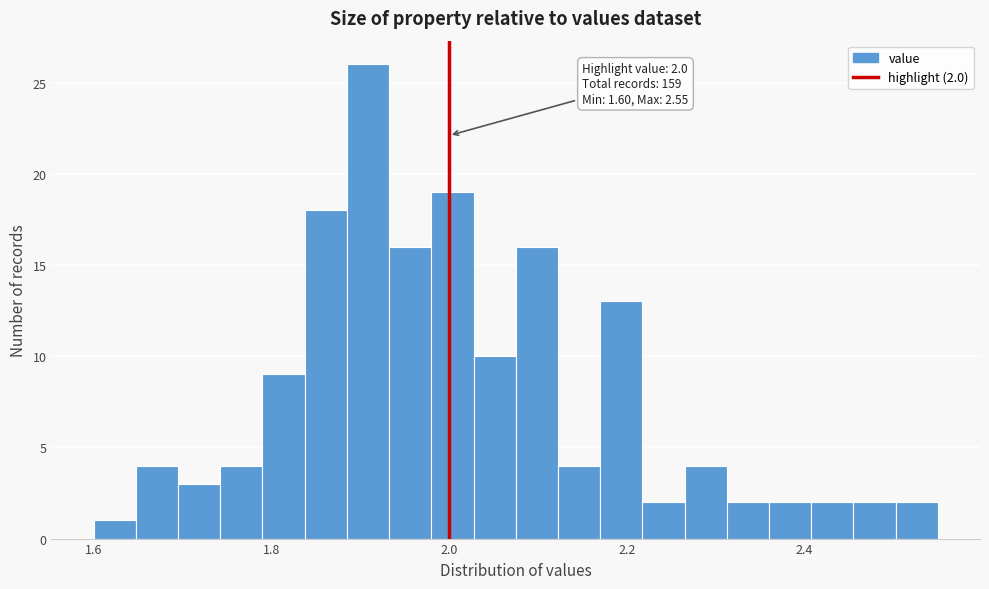

Read against the x-axis, roughly where is the centre of the tallest bar?

1.90